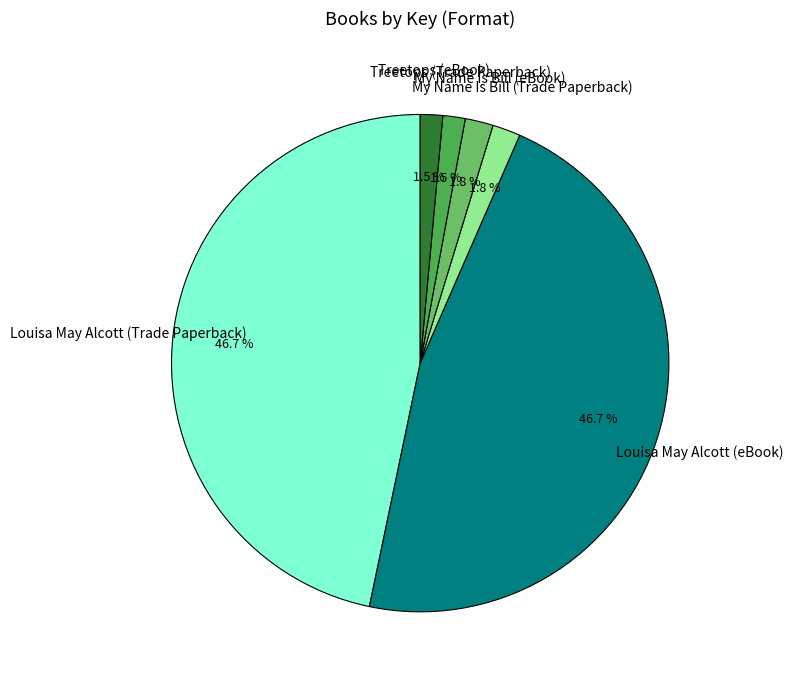

Is it true that Louisa May Alcott (Trade Paperback) is 41% of the pie?

False